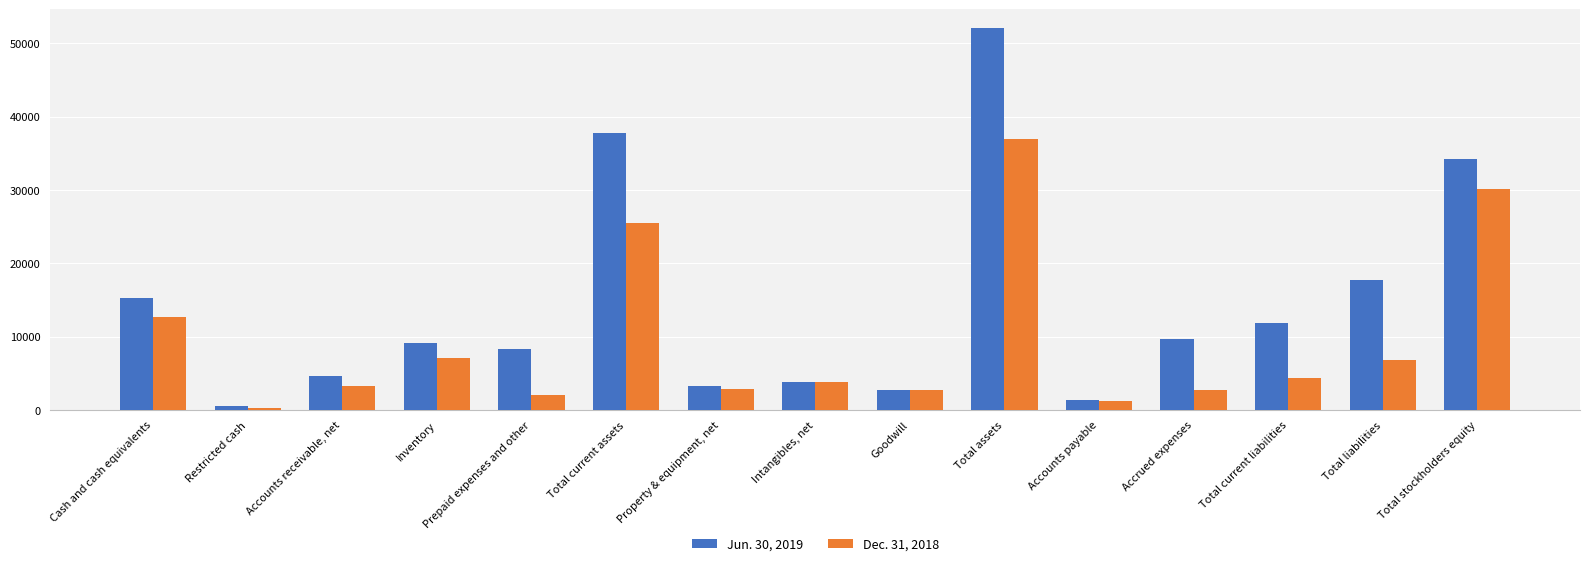

The Jun. 30, 2019 series shows 52060 at Total assets. True or false?

True